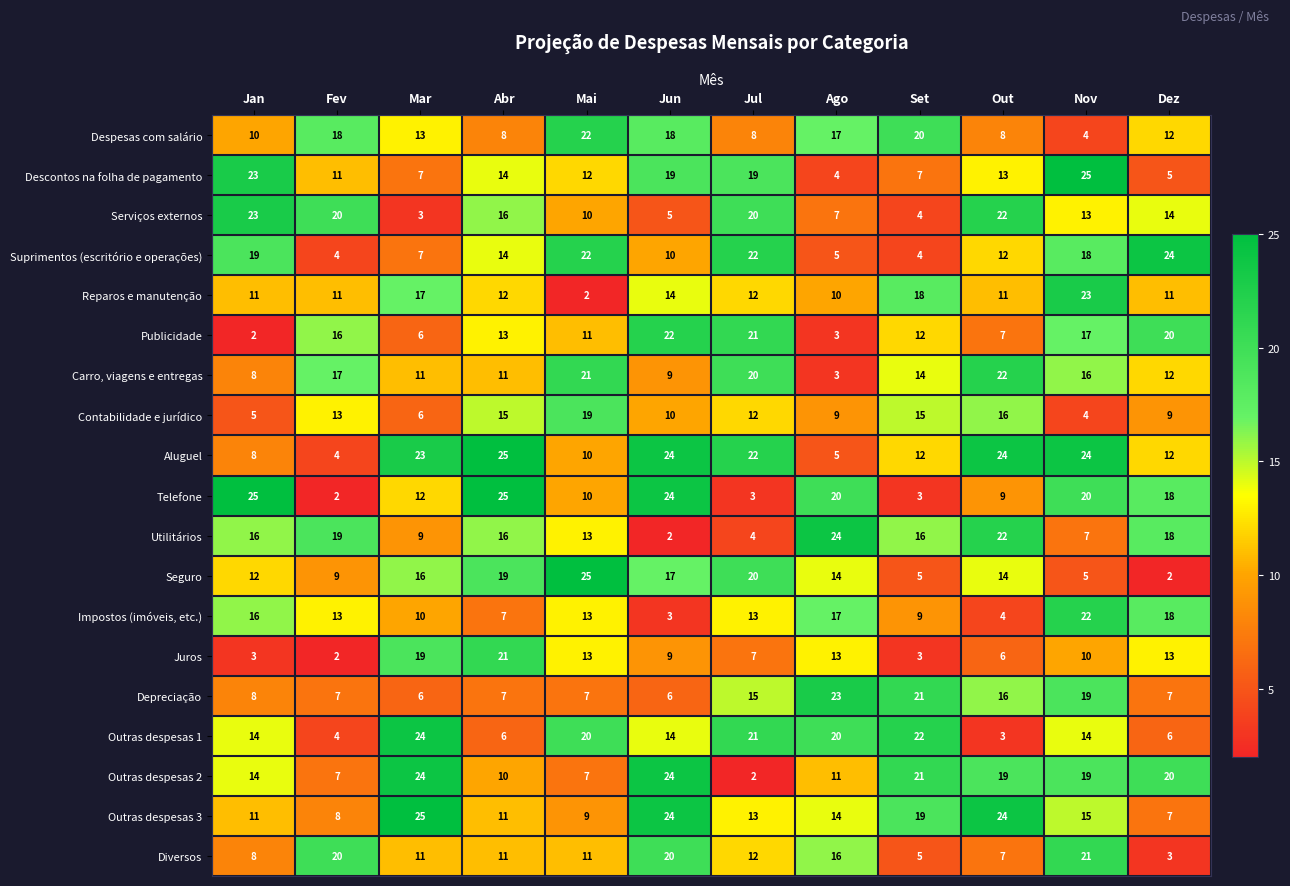

What is the difference between the maximum and minimum values in the Seguro series?

23